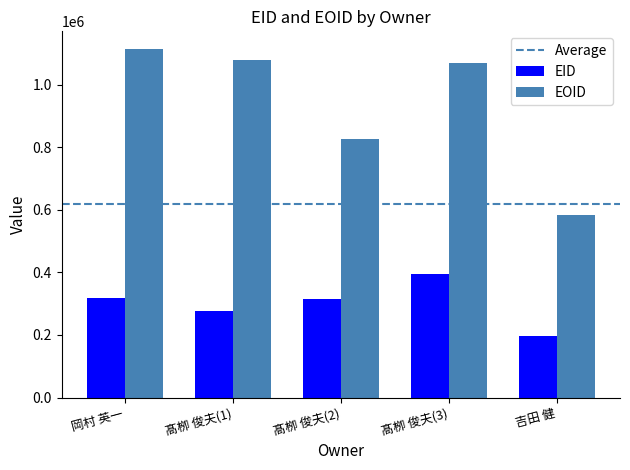

Which series has the widest spread of values?

EOID